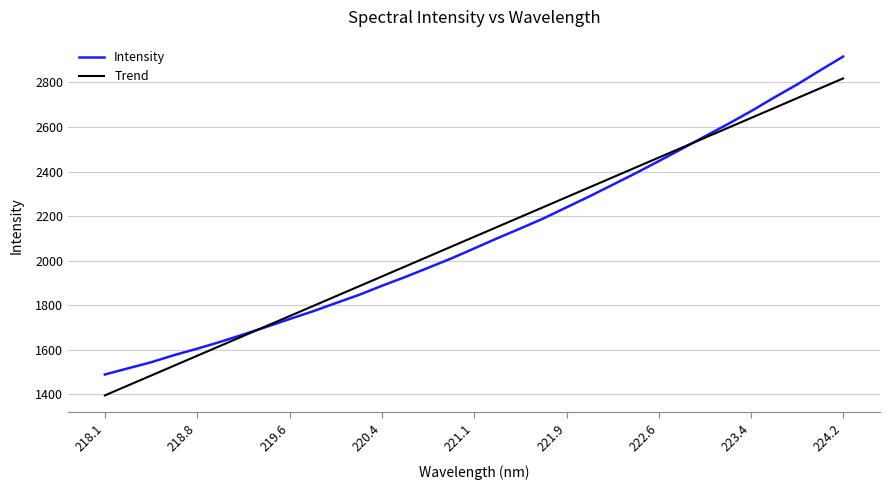

True or false: the data has more than 2 interior local peaks.

False